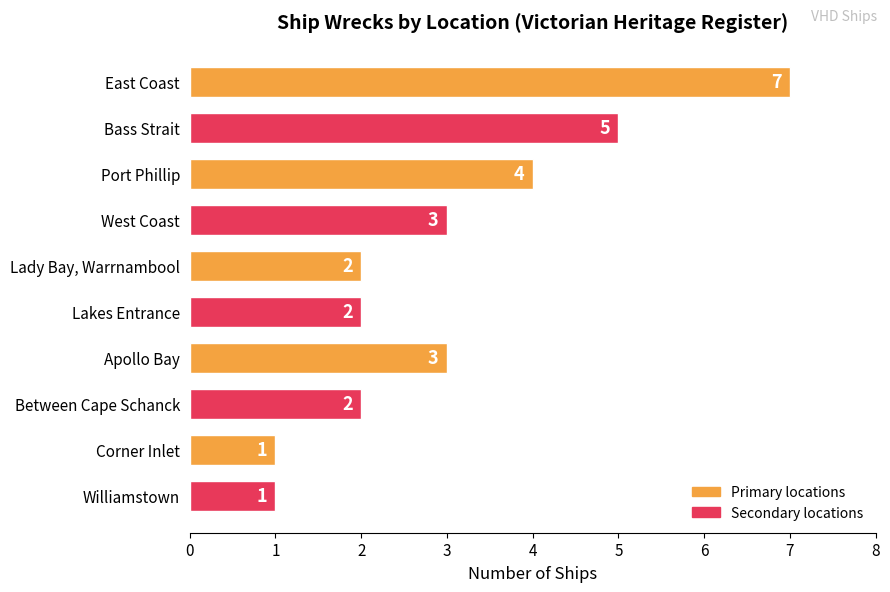

What is the average value?

3